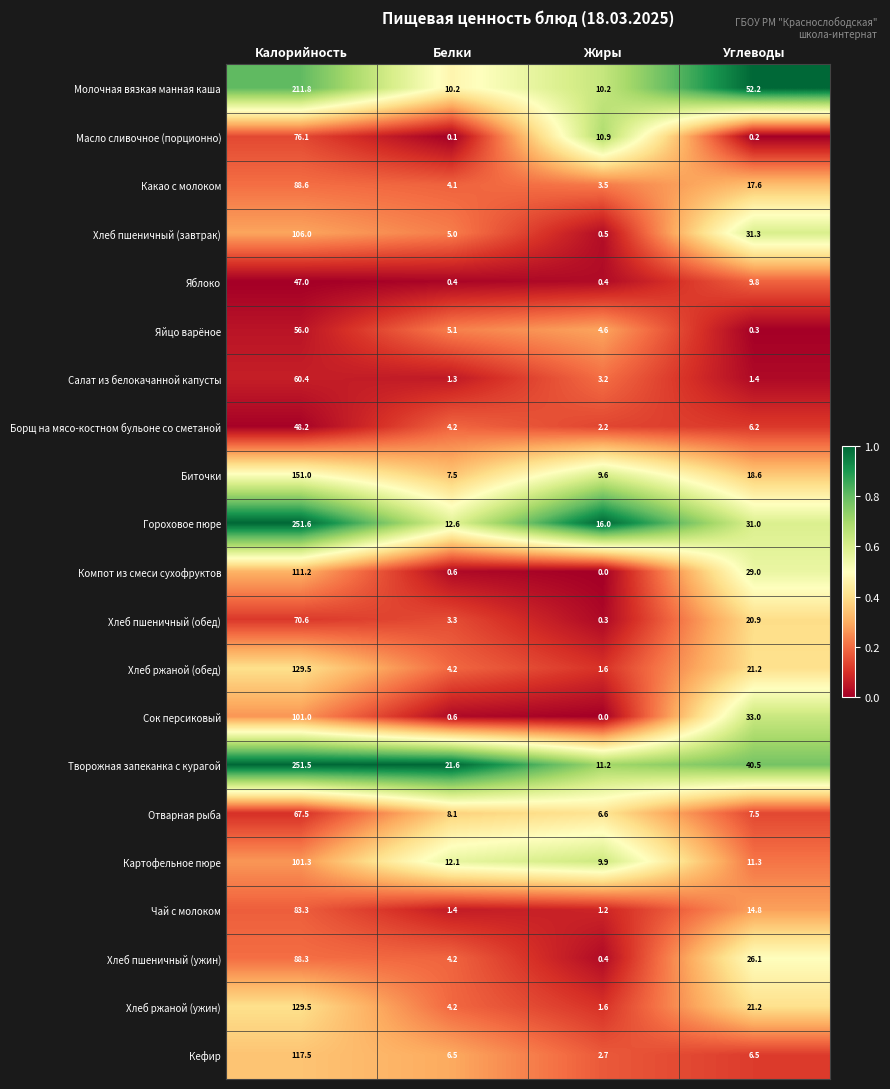

What is the difference between the second highest and second lowest values in the Отварная рыба series?

0.6